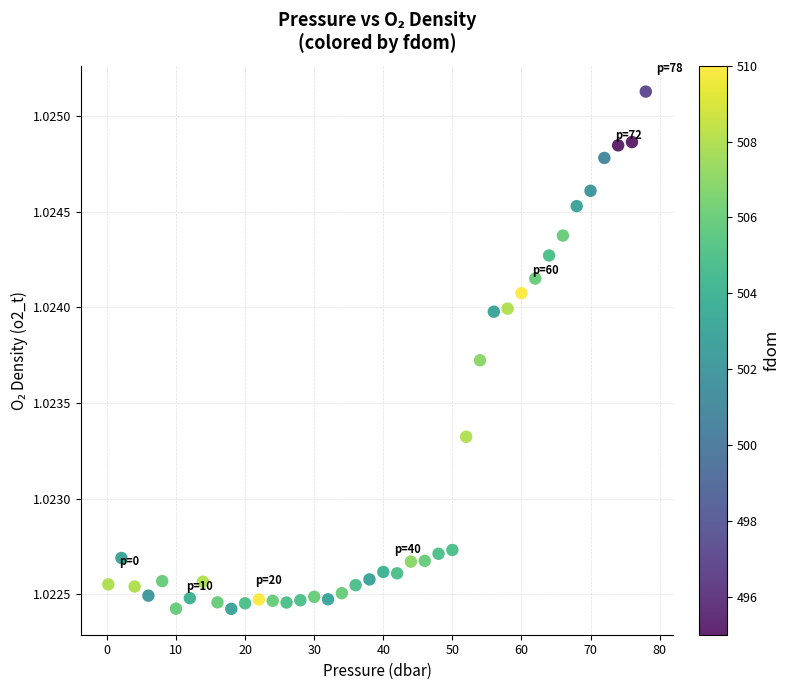

What is the range of X values (max minus min)?

77.8